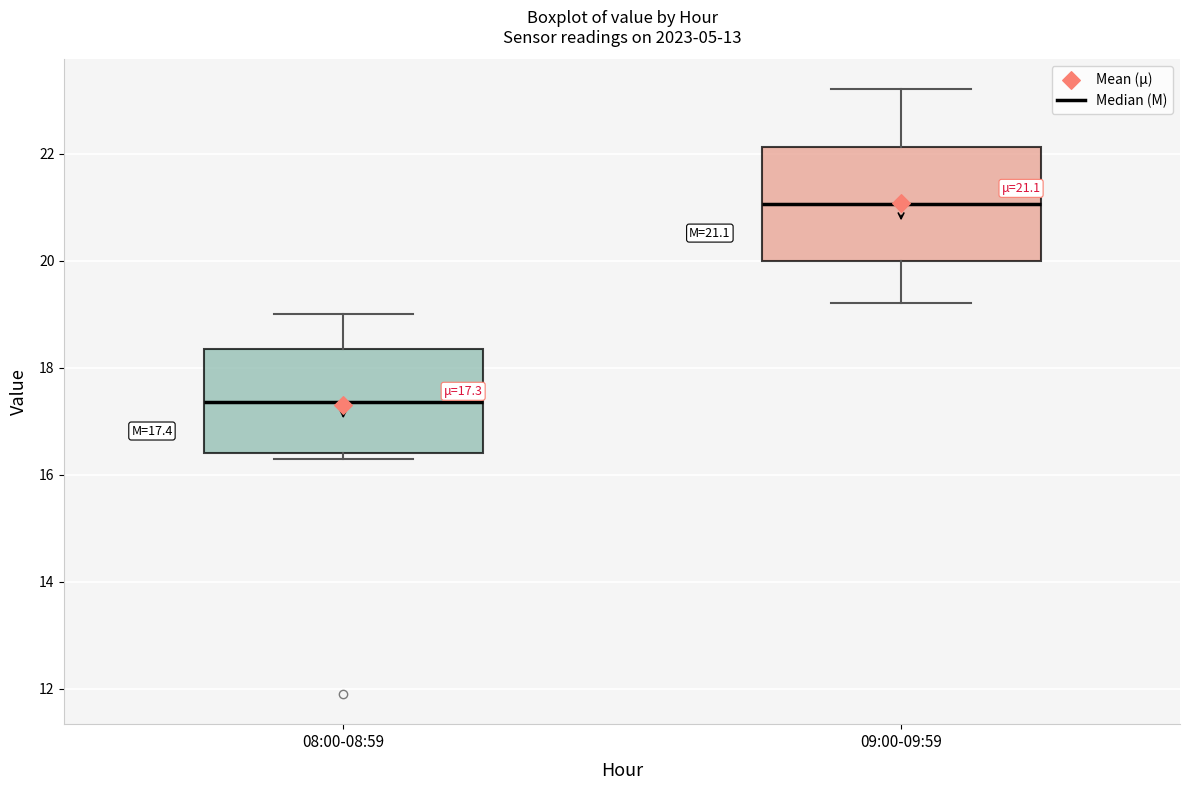

Which box's median line is the lowest?

08:00-08:59